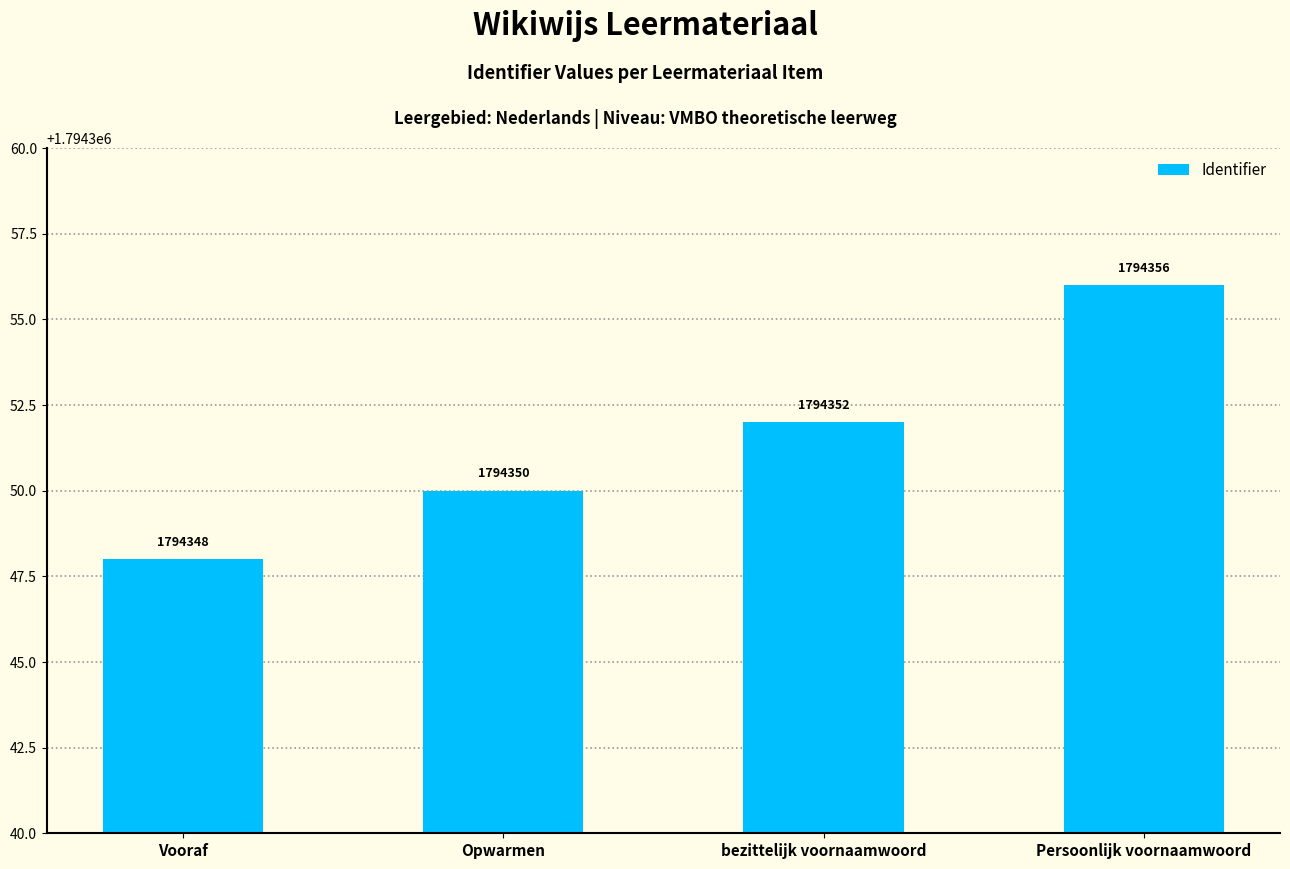

Reading right to left, transcribe all the data shown in this chart.

1794356	1794352	1794350	1794348